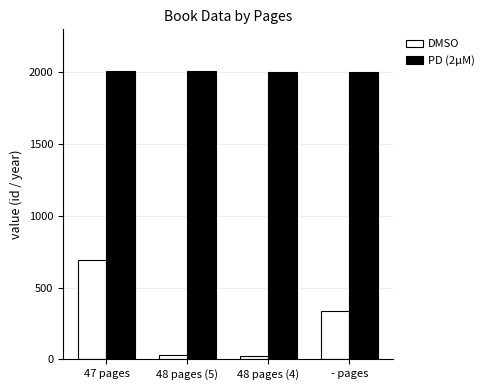

Rank the series by their average value, from highest to lowest.

PD (2μM), DMSO